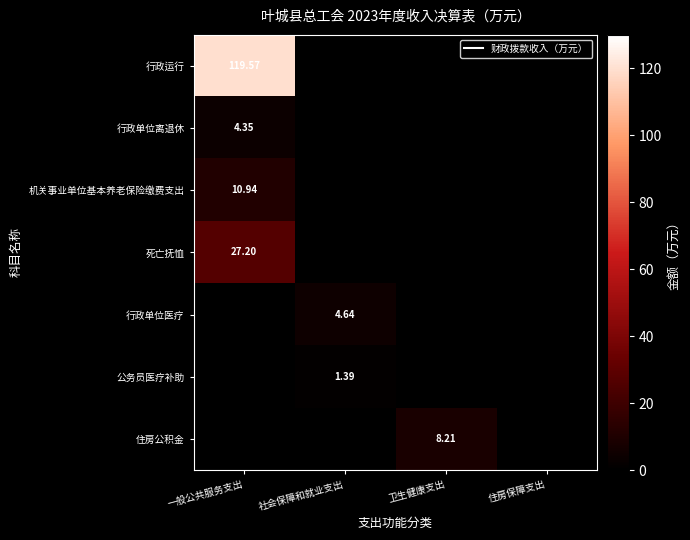

Between 卫生健康支出 and 住房保障支出, which is larger?

卫生健康支出